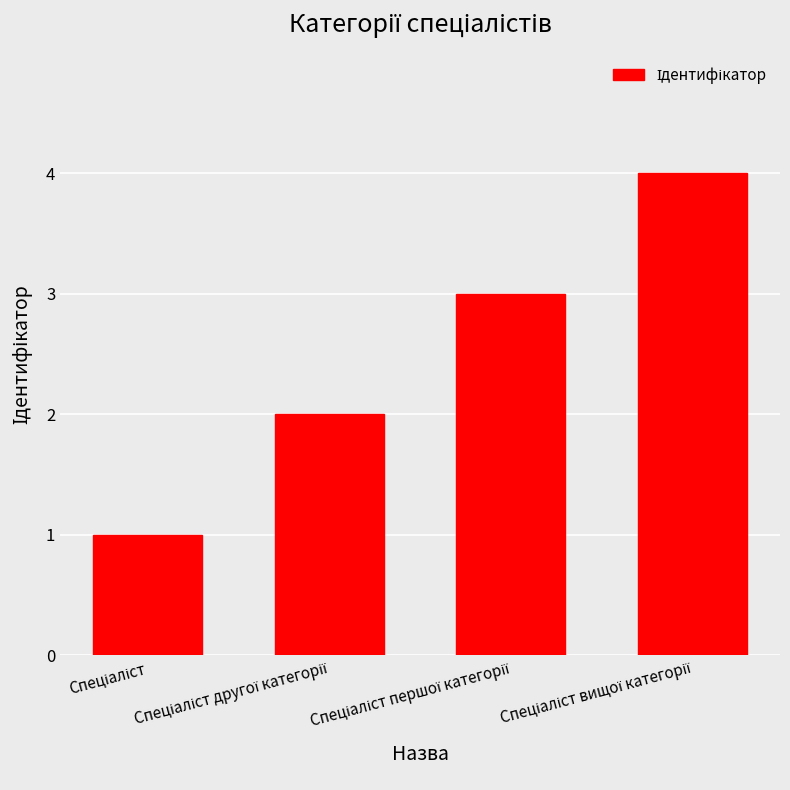

How many categories are shown in the chart?

4